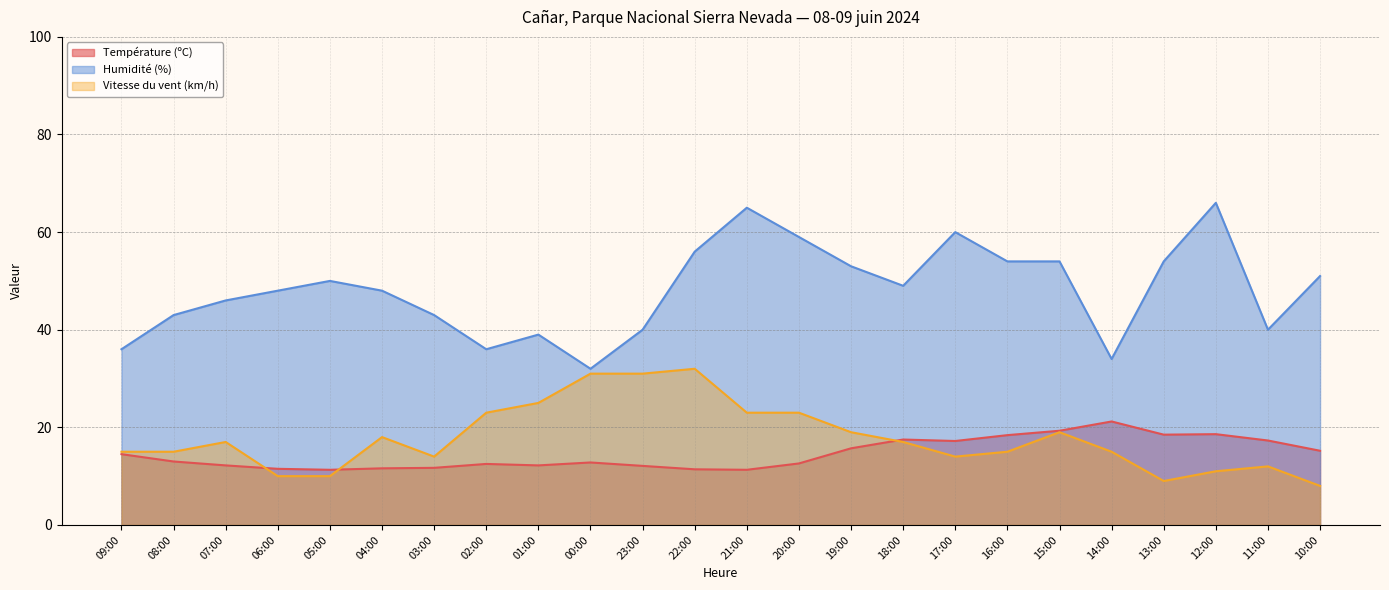

Where is the first local minimum for Humidité (%)?

02:00